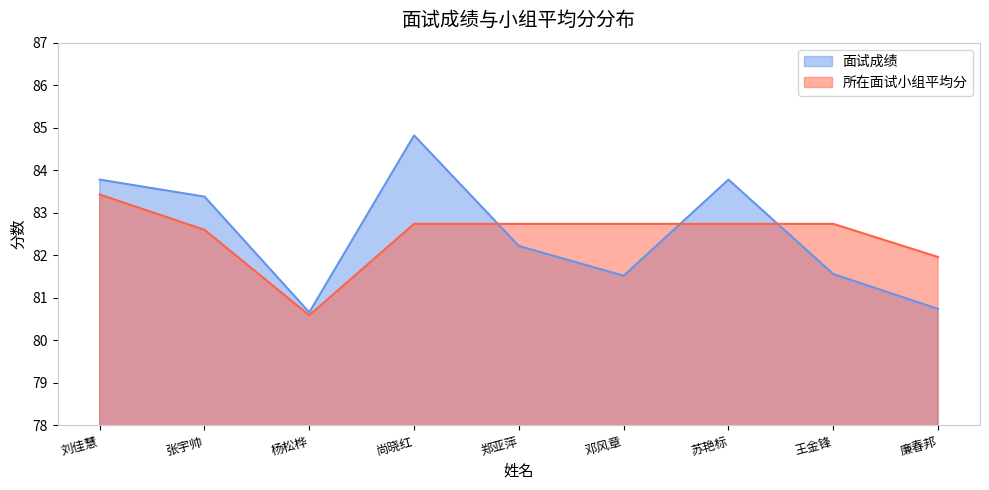

How many data points in 所在面试小组平均分 are above 82?

7